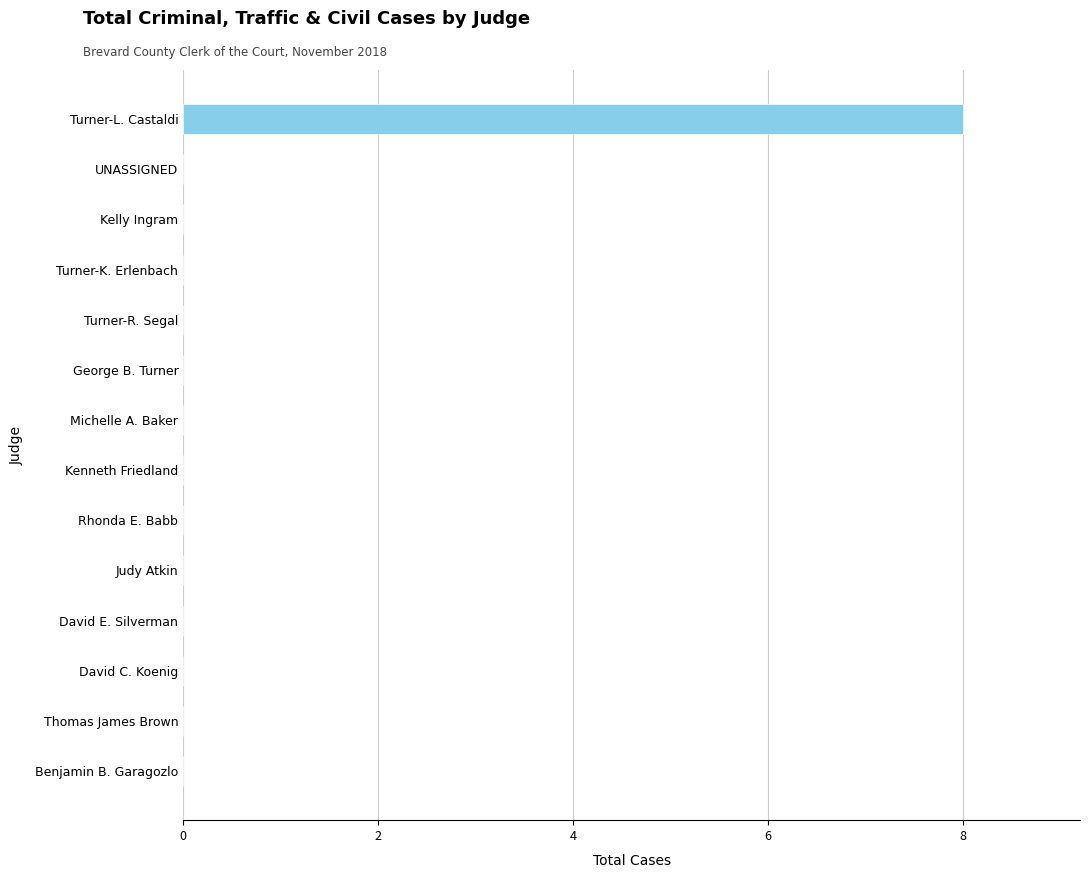

The chart shows a value of 4 at Benjamin B. Garagozlo. True or false?

False